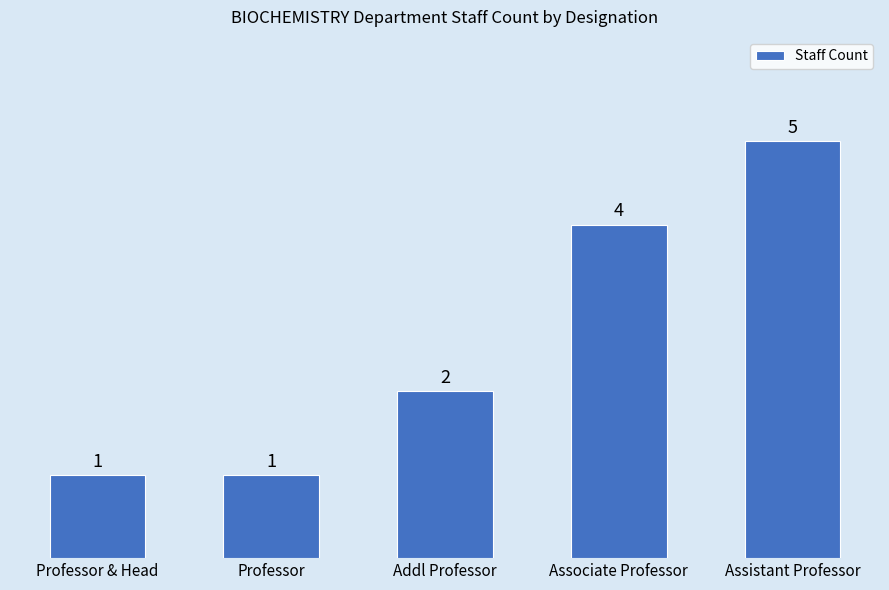

The value at Associate Professor is 4. True or false?

True